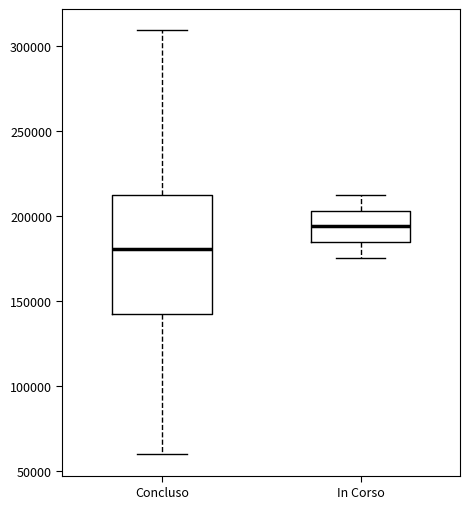

Reading left to right, transcribe this box plot: for each box, give where its median line is, the range the box spans, and where its two whiskers end, as read against the y-axis. The values are not printed on the chart, so give them approximately, as read against the axis.

Concluso: median 180000, box 145000 to 210000, whiskers 60000 to 310000
In Corso: median 195000, box 185000 to 205000, whiskers 175000 to 210000